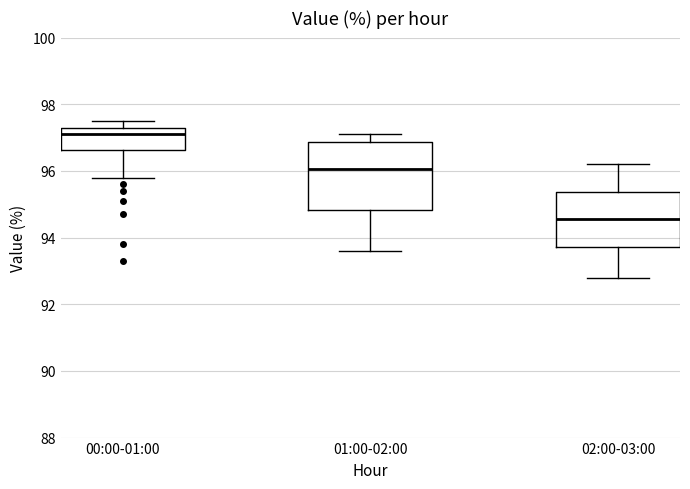

Which box's median line is the lowest?

02:00-03:00